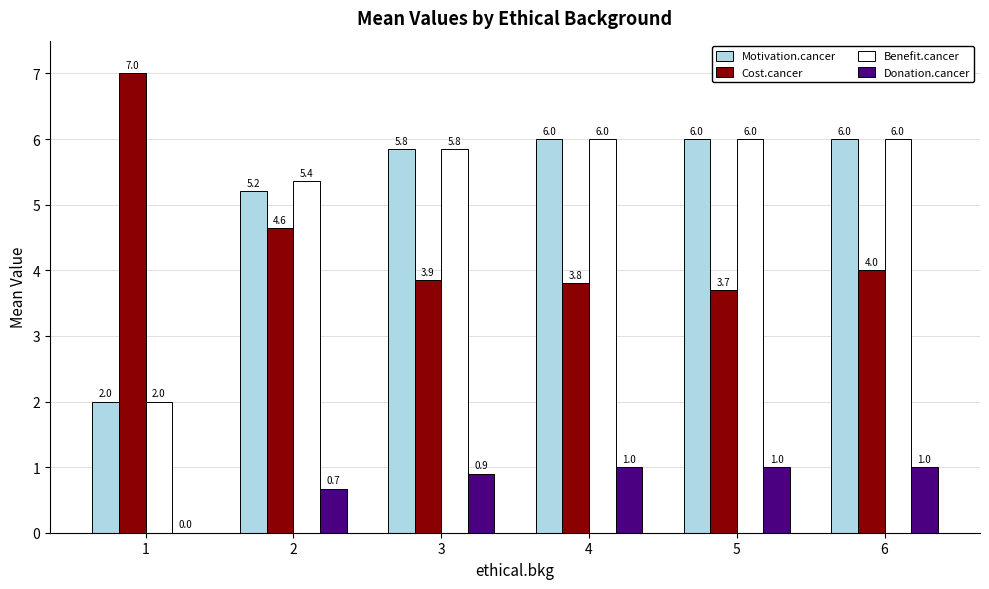

What is the sum of the Cost.cancer values at 6 and 5?

7.7